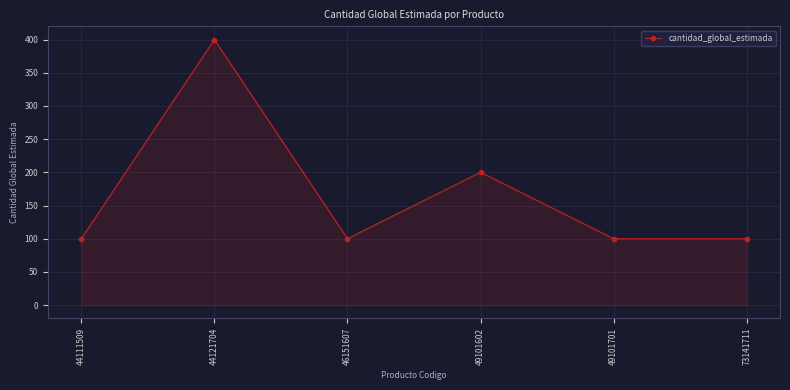

True or false: the data shows 141 at 46151607.

False